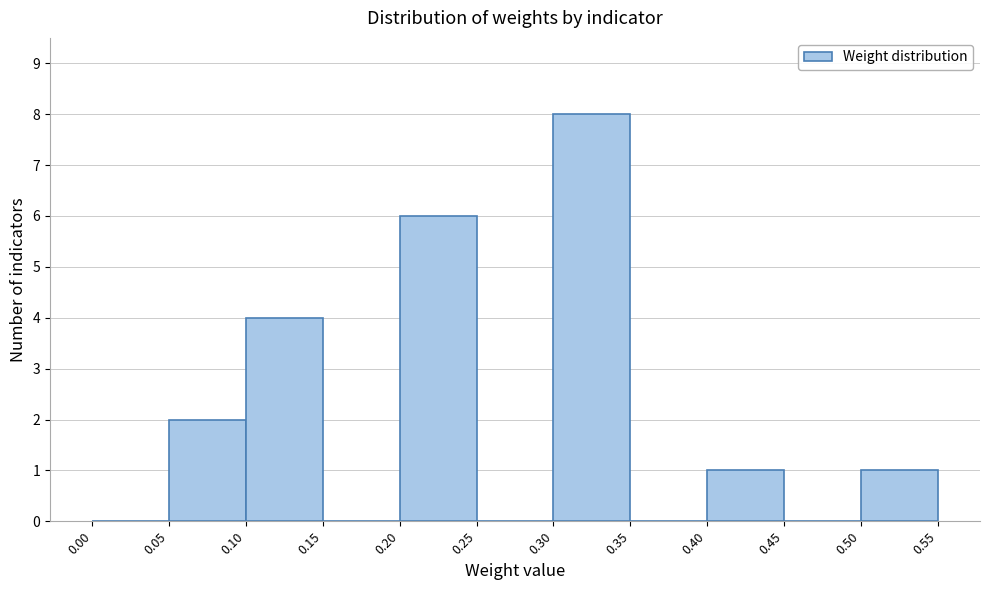

How tall is the bar that spans 0.05 to 0.10 on the x-axis? The values are not printed on the chart, so give them approximately, as read against the axis.

2